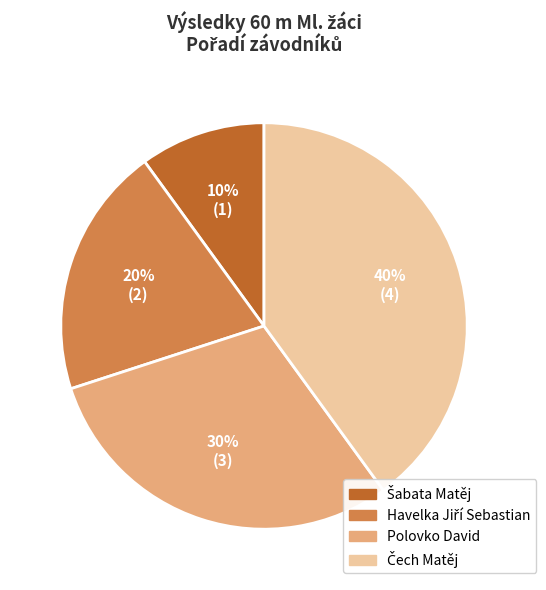

True or false: Polovko David accounts for 15% of the total.

False